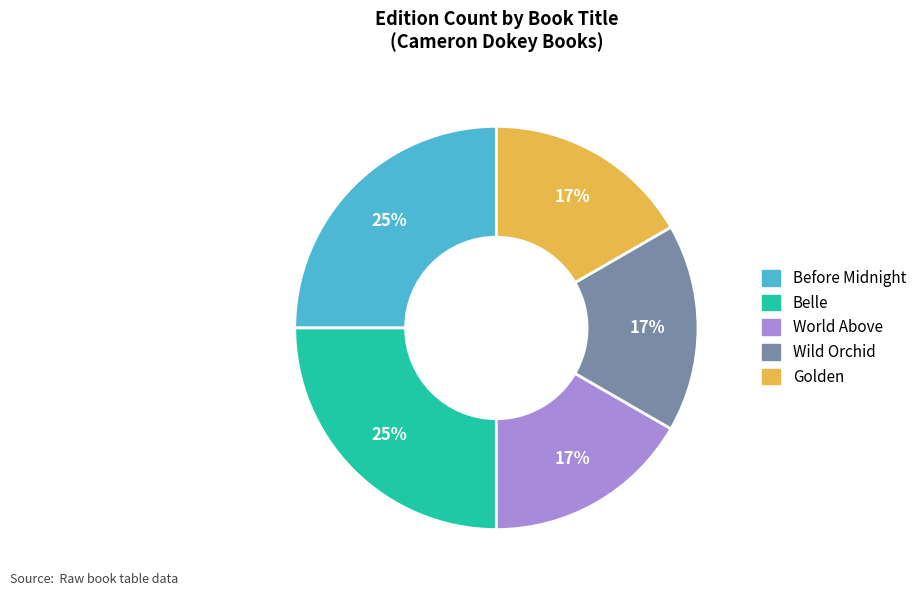

Does any single category account for the majority?

No